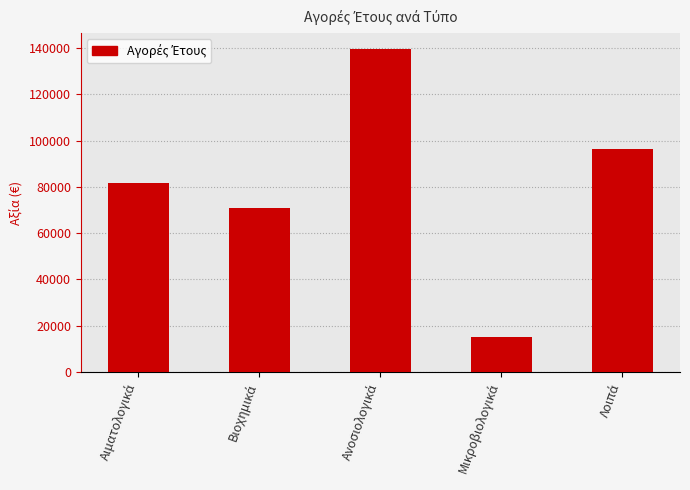

What is the value of the 5th bar from the left?

96468.1